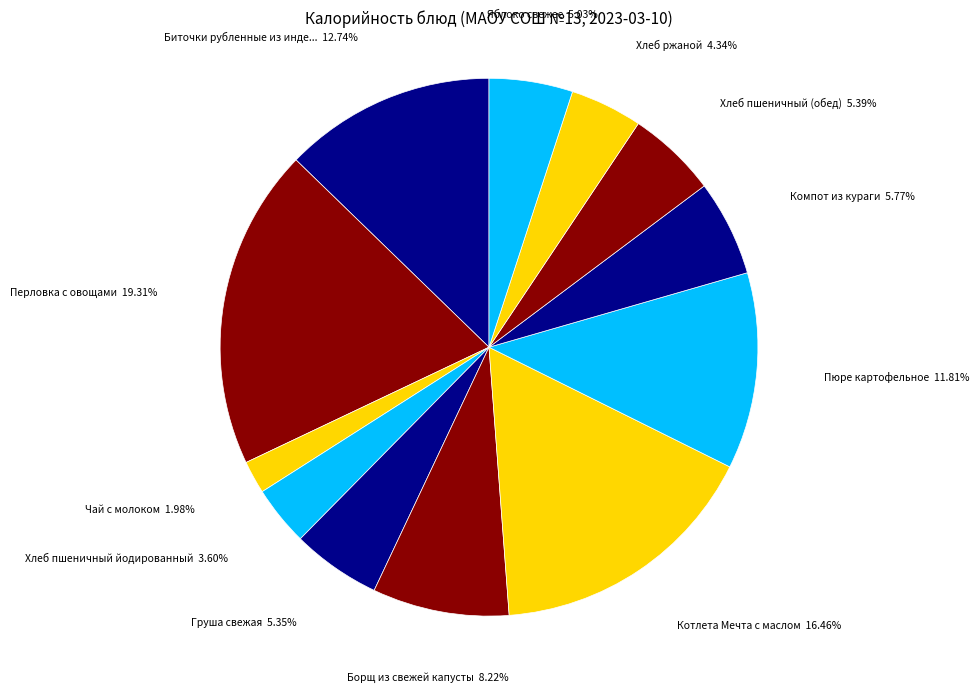

How many segments does this pie chart have?

12